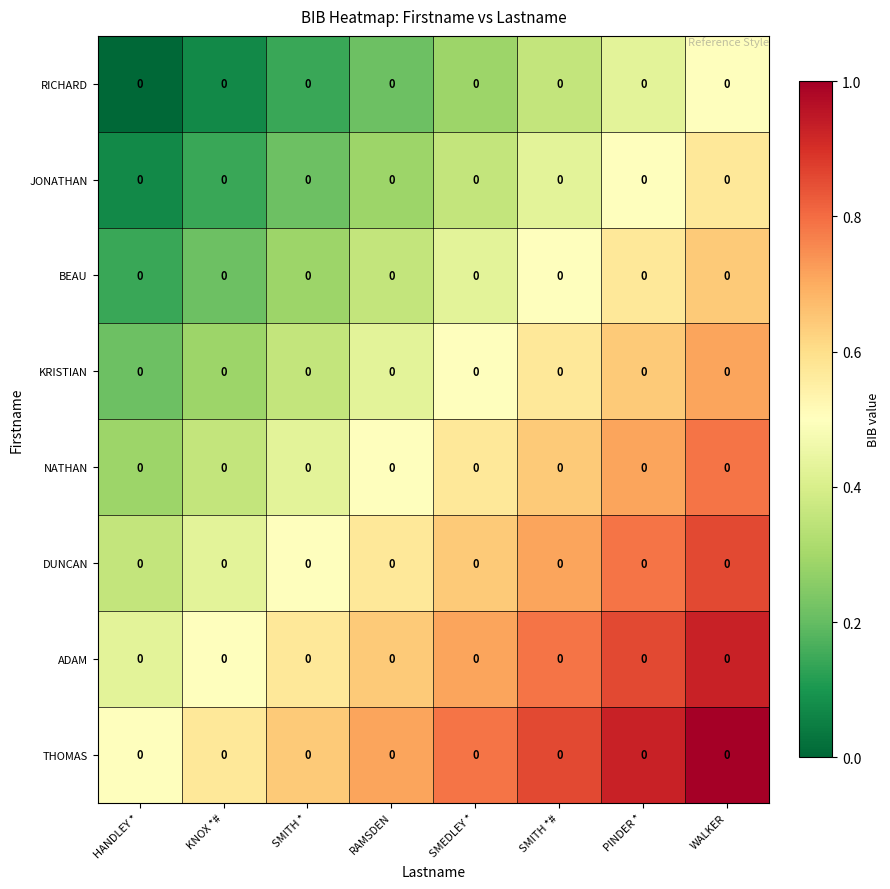

What is the difference between the highest and lowest values at SMEDLEY *?

0.5